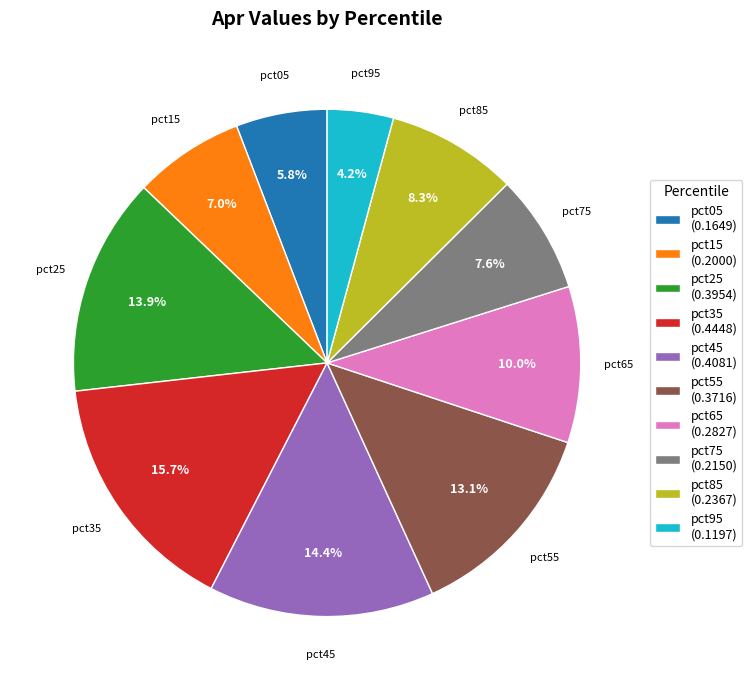

Which has a higher value, pct15 (0.2000) or pct05 (0.1649)?

pct15 (0.2000)